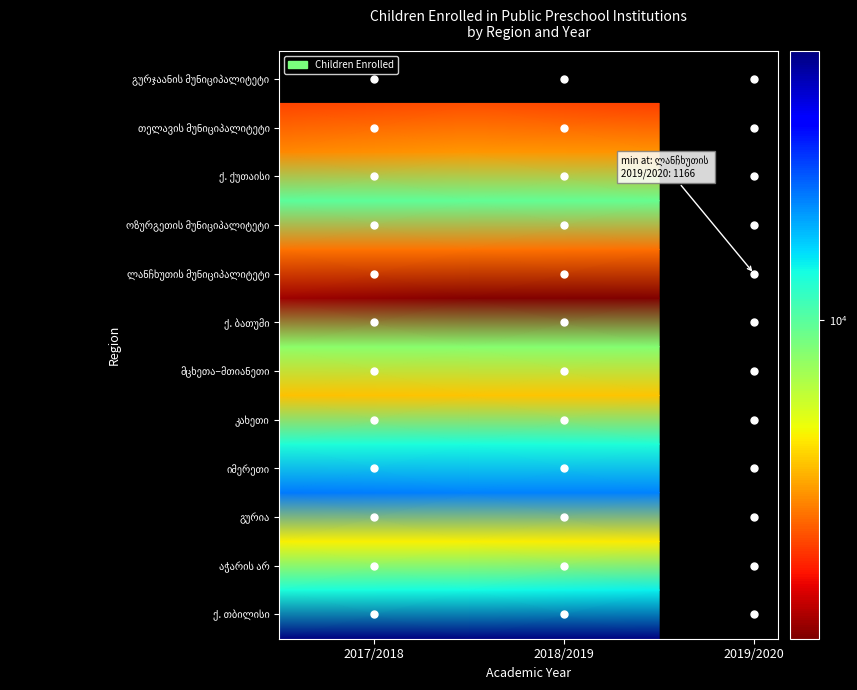

At how many categories does at least one series exceed 46256?

3